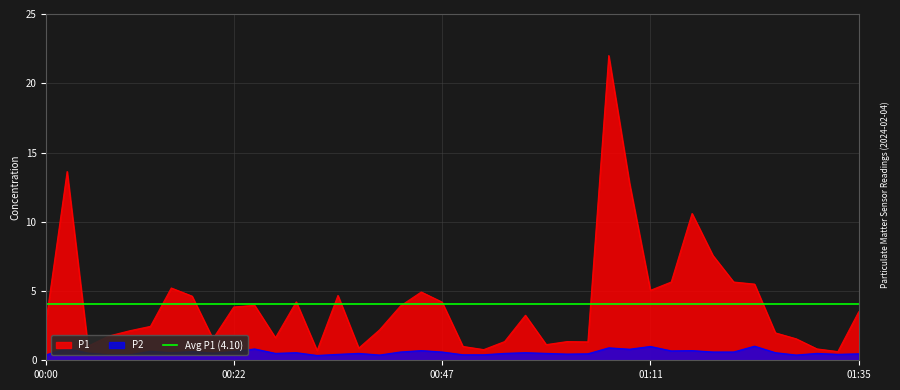

Rank the series at 00:56 from lowest to highest value.

P2, P1